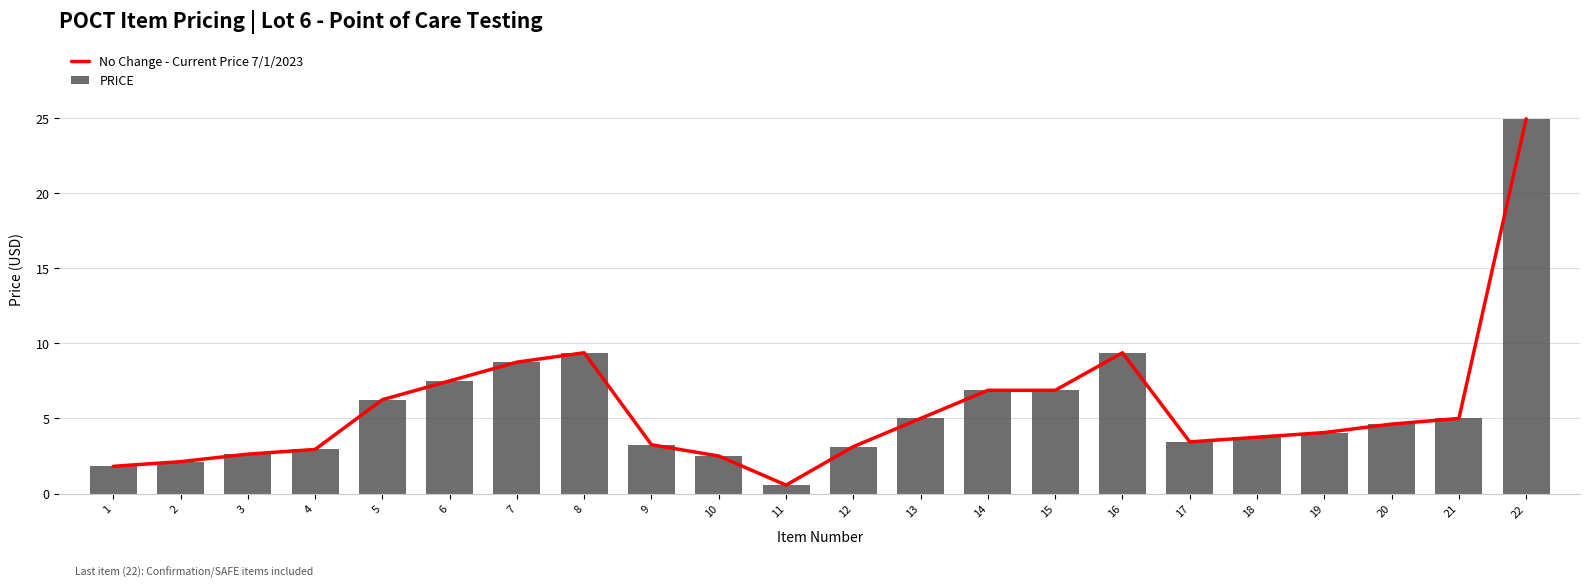

The No Change - Current Price 7/1/2023 series shows 6.7 at 19. True or false?

False